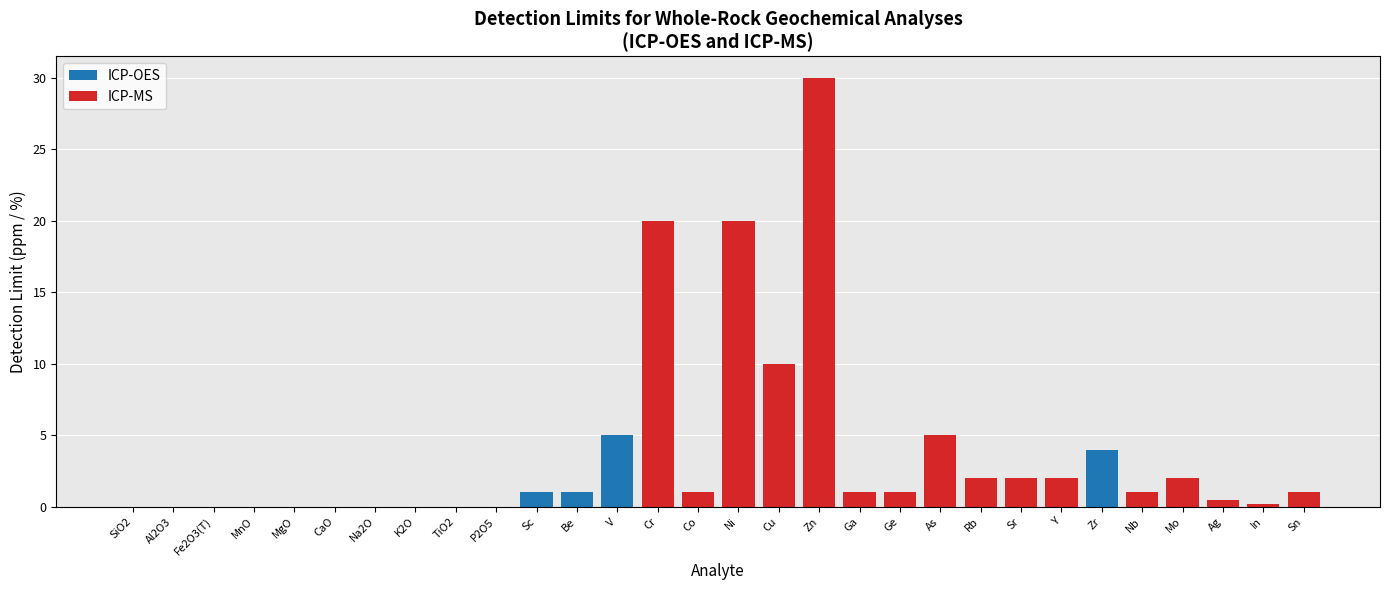

True or false: ICP-OES has a value of -1.7 at Cr.

False